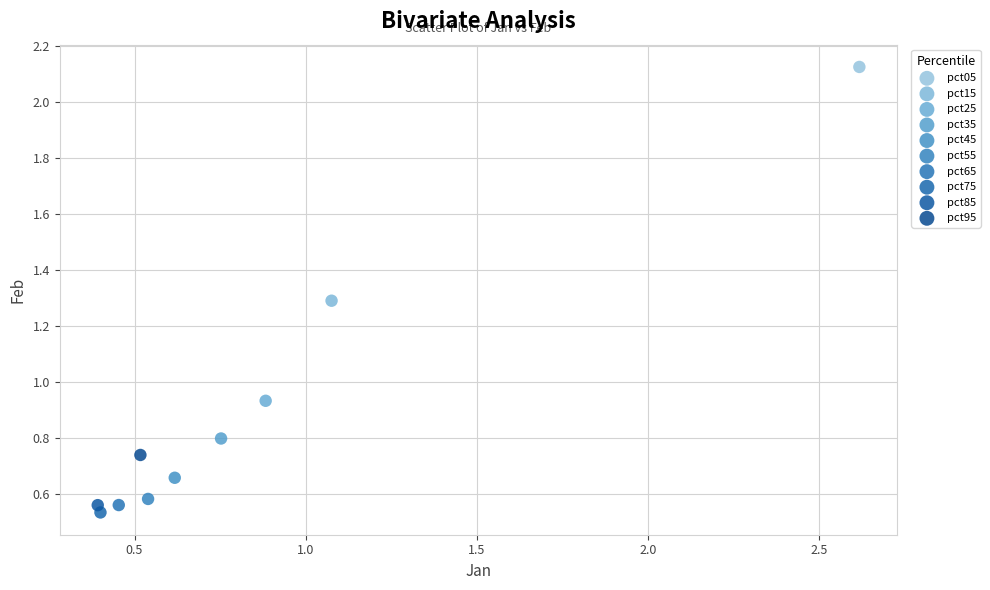

What are all the series names shown in the legend?

pct05, pct15, pct25, pct35, pct45, pct55, pct65, pct75, pct85, pct95